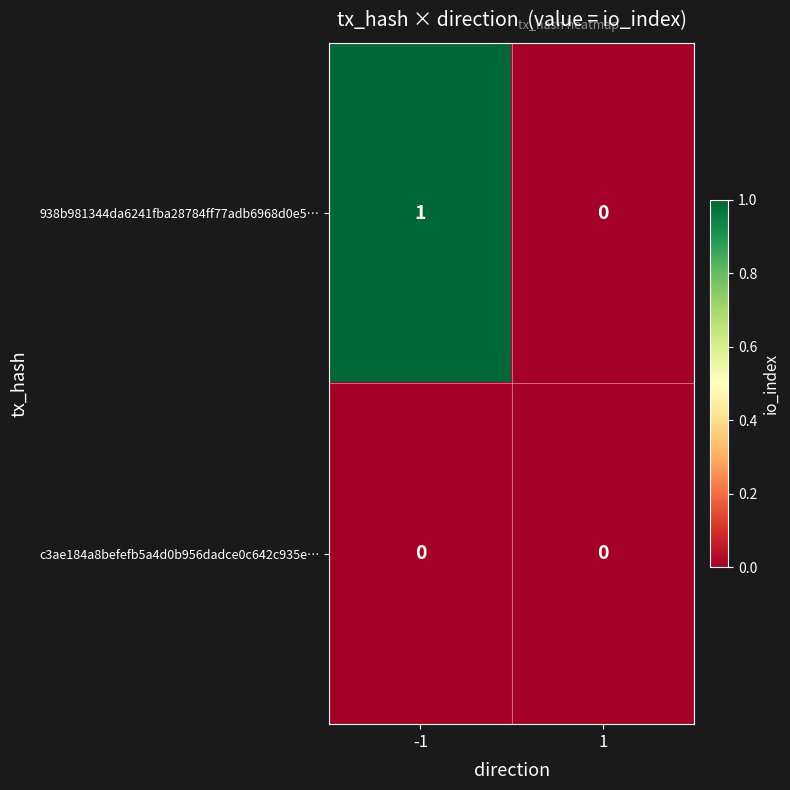

Rank the series at -1 from highest to lowest value.

938b981344da6241fba28784ff77adb6968d0e5…, c3ae184a8befefb5a4d0b956dadce0c642c935e…